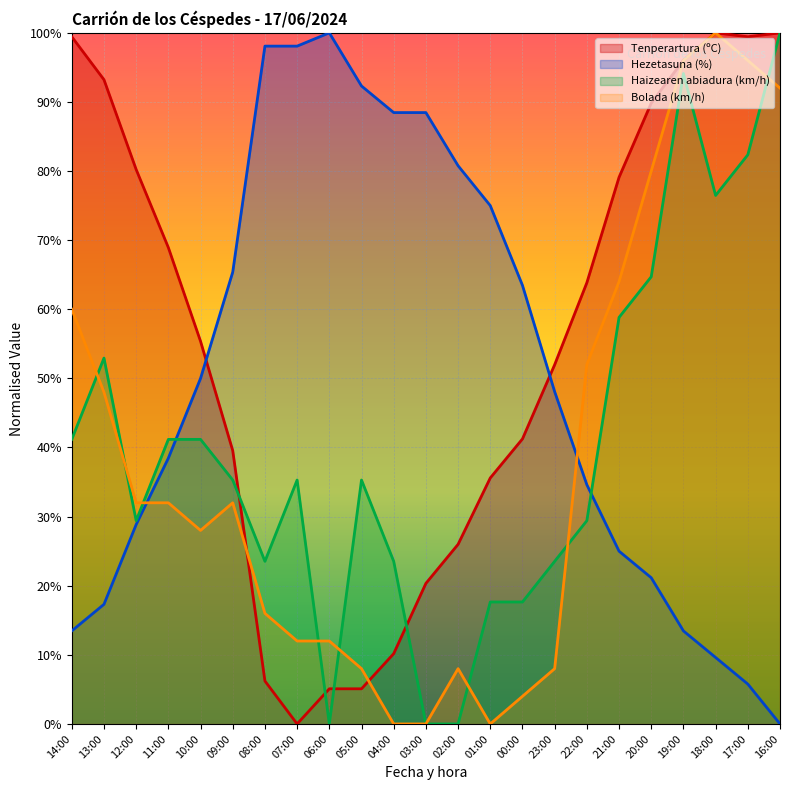

What are all the series names shown in the legend?

Tenperartura (ºC), Hezetasuna (%), Haizearen abiadura (km/h), Bolada (km/h)